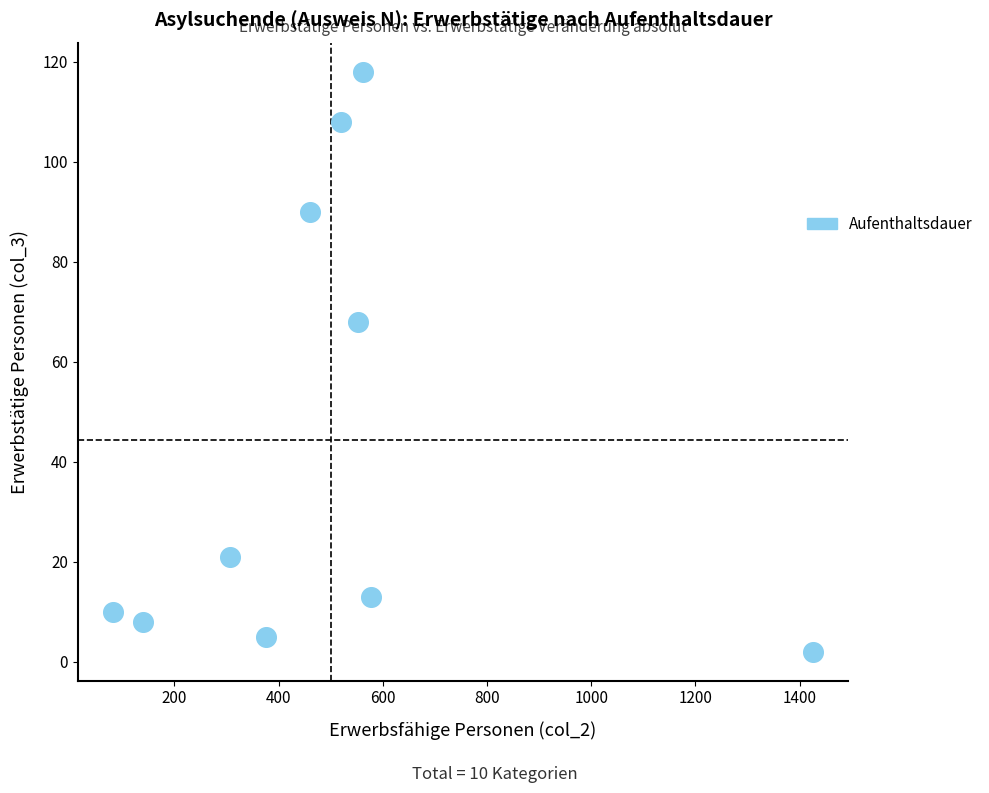

What Y value in the scatter plot is closest to 60?

68